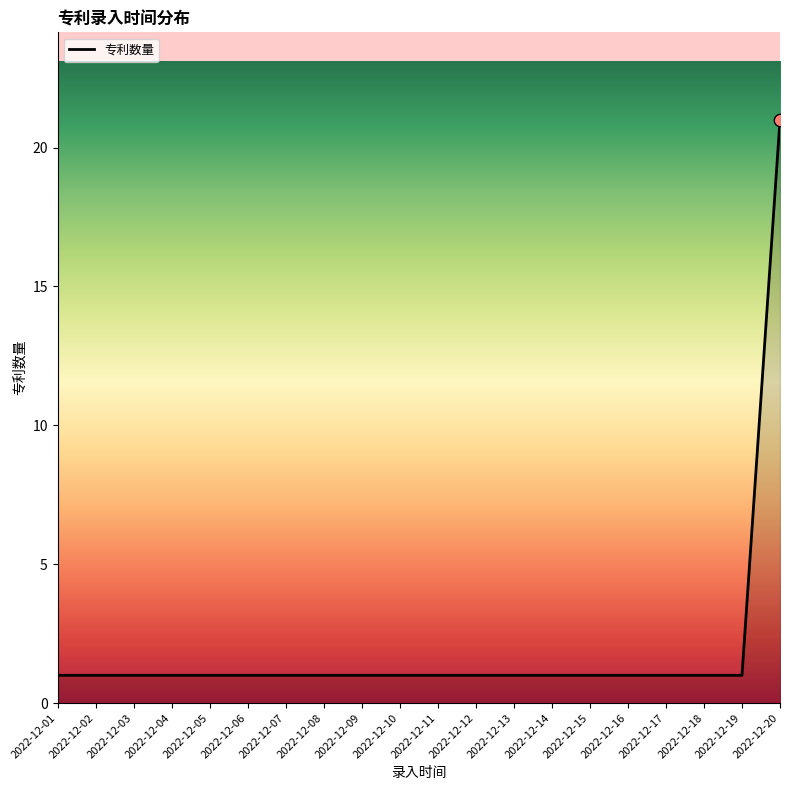

What is the ratio of the value at 2022-12-05 to the value at 2022-12-19?

1.0